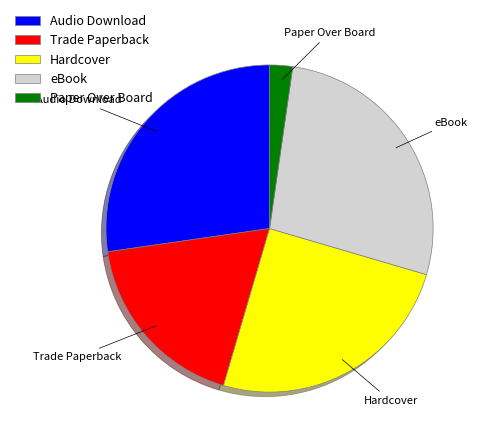

What is the ratio of the value at Trade Paperback to the value at Paper Over Board?

8.0